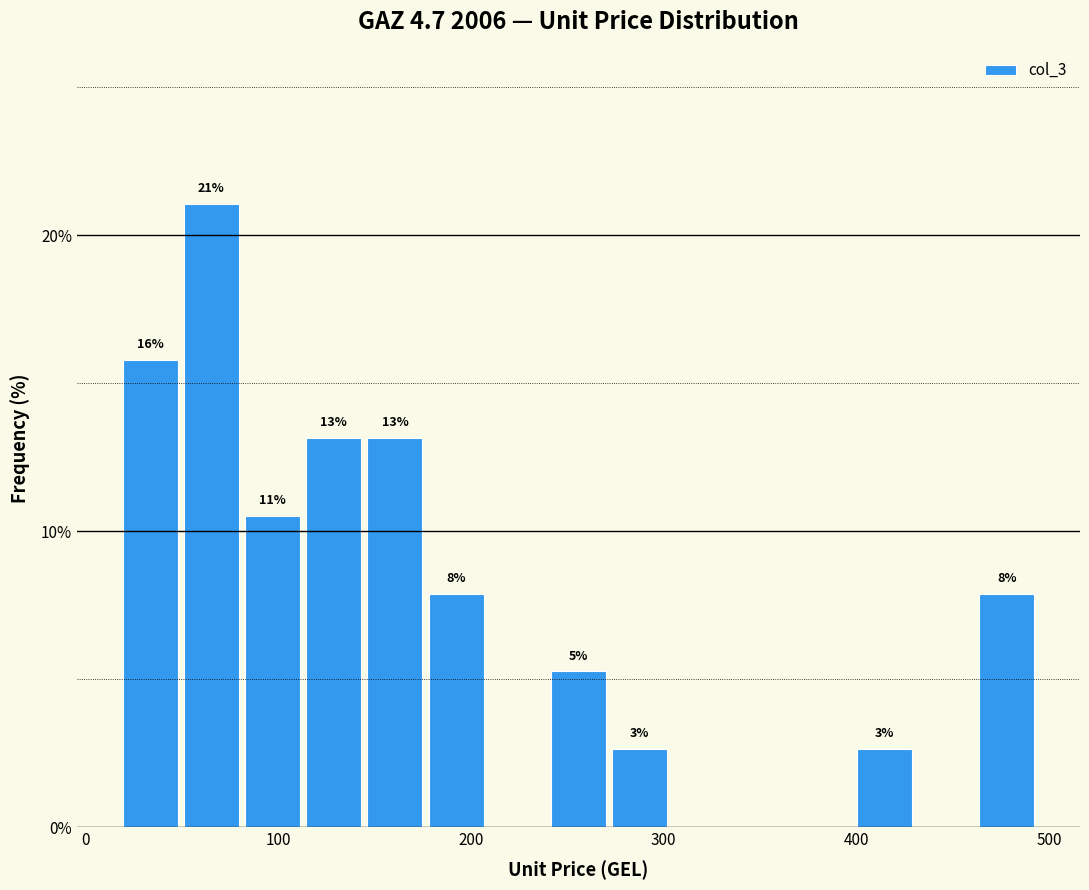

Read against the x-axis, roughly where is the centre of the tallest bar?

70